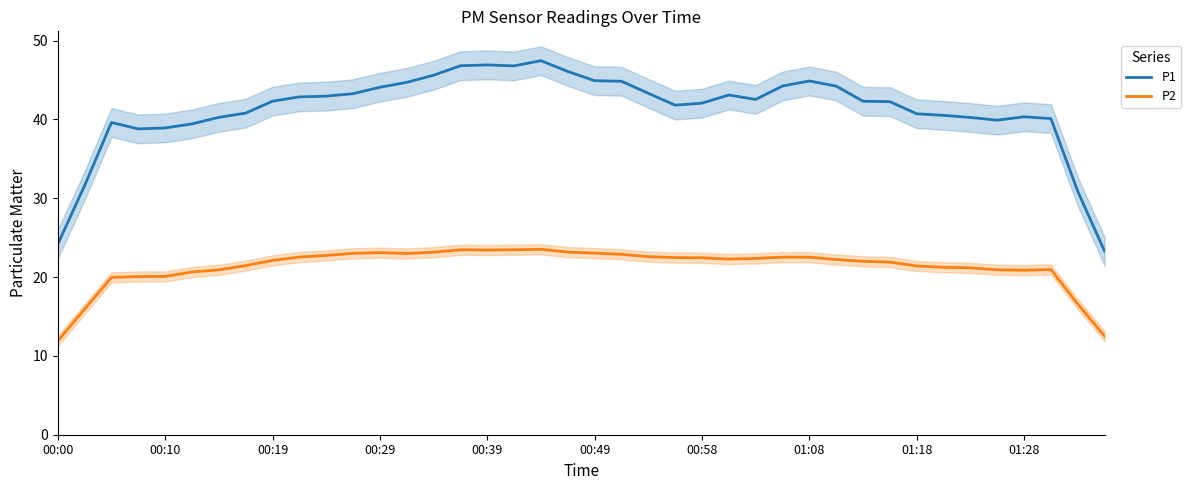

How many categories are shown in the chart?

40